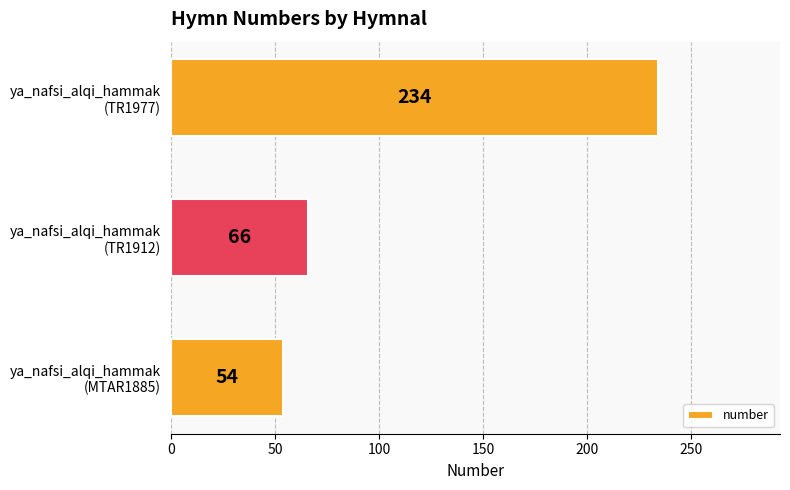

Reading bottom to top, transcribe all the data shown in this chart.

54	66	234